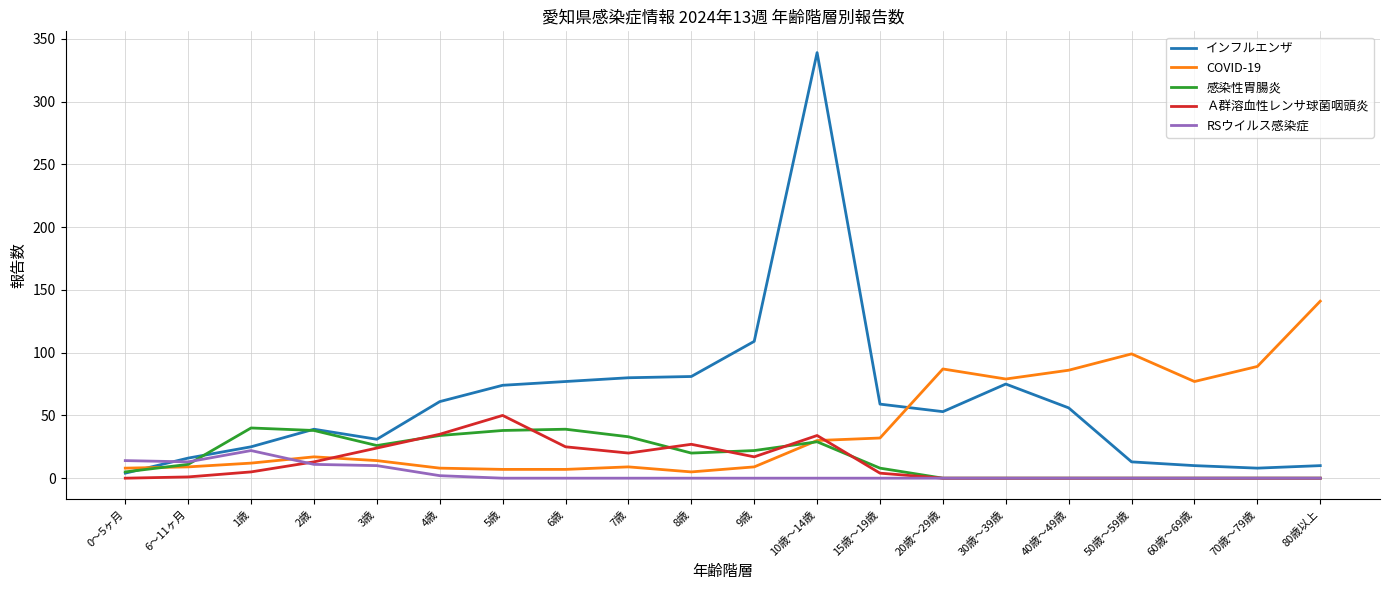

Where does the インフルエンザ series first go above 56?

4歳